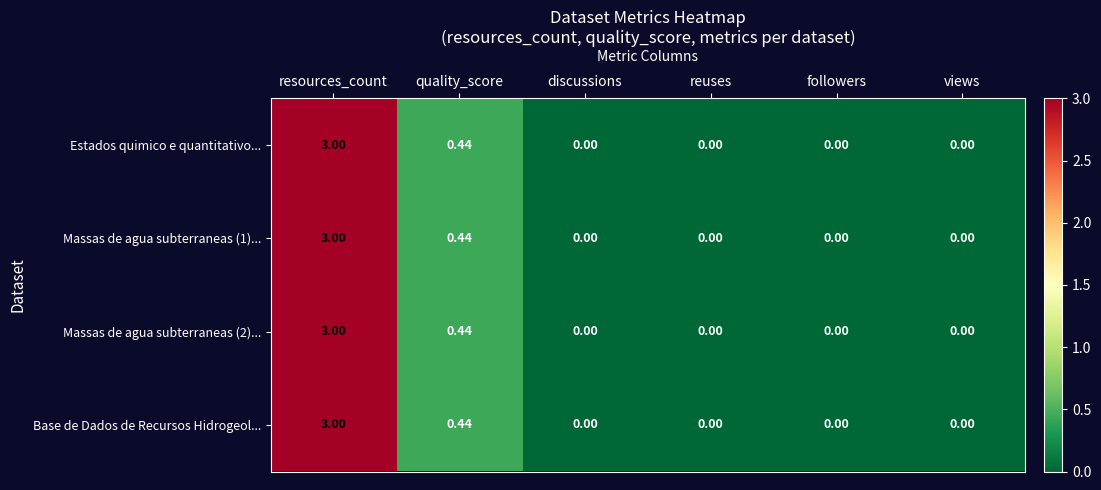

At which label does Estados quimico e quantitativo... reach its peak?

resources_count